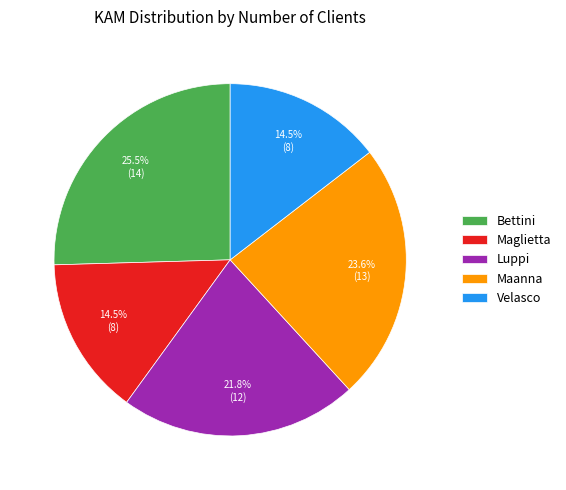

Is it true that Velasco is 5% of the pie?

False